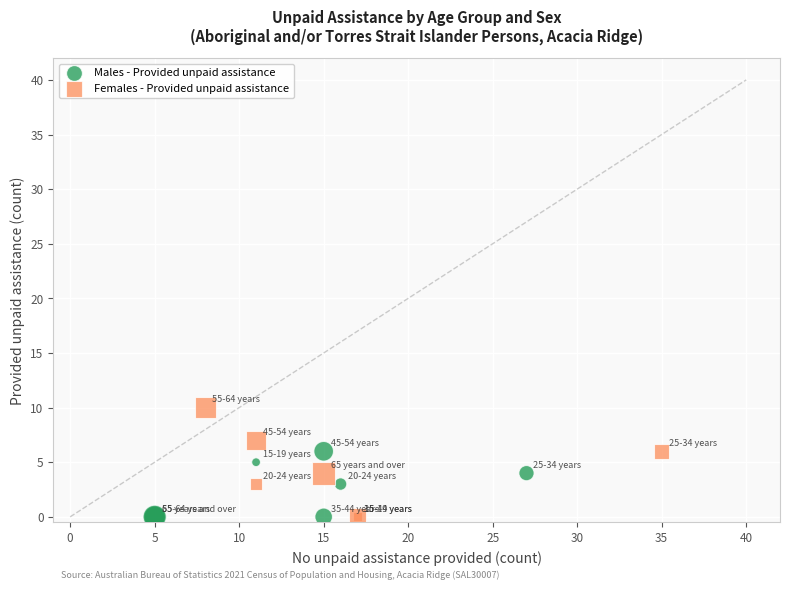

Which series has the widest spread of Y values?

Females - Provided unpaid assistance